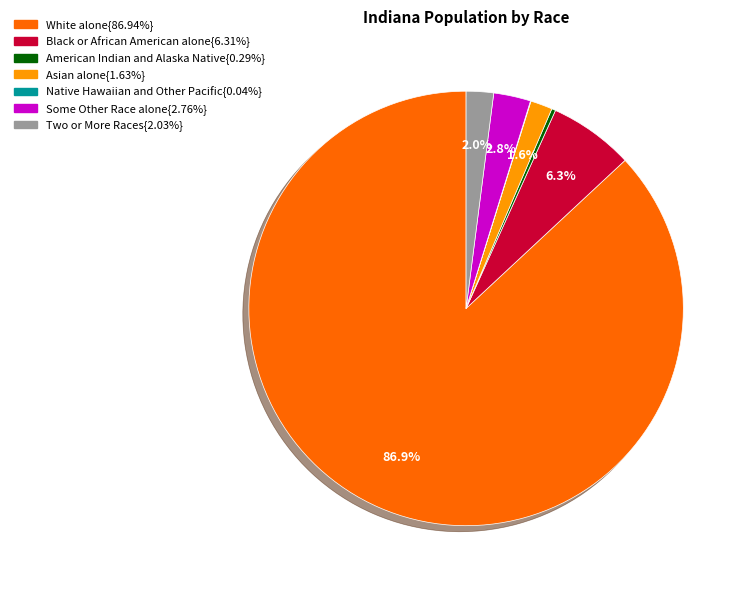

To the nearest percent, what is the difference between the largest and smallest slice percentages?

87%